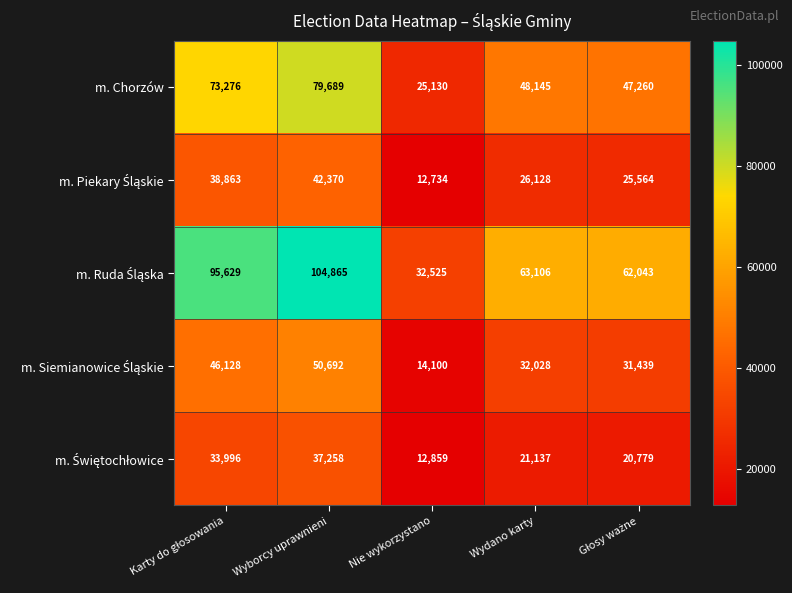

What is the total value across all series at Nie wykorzystano?

97348